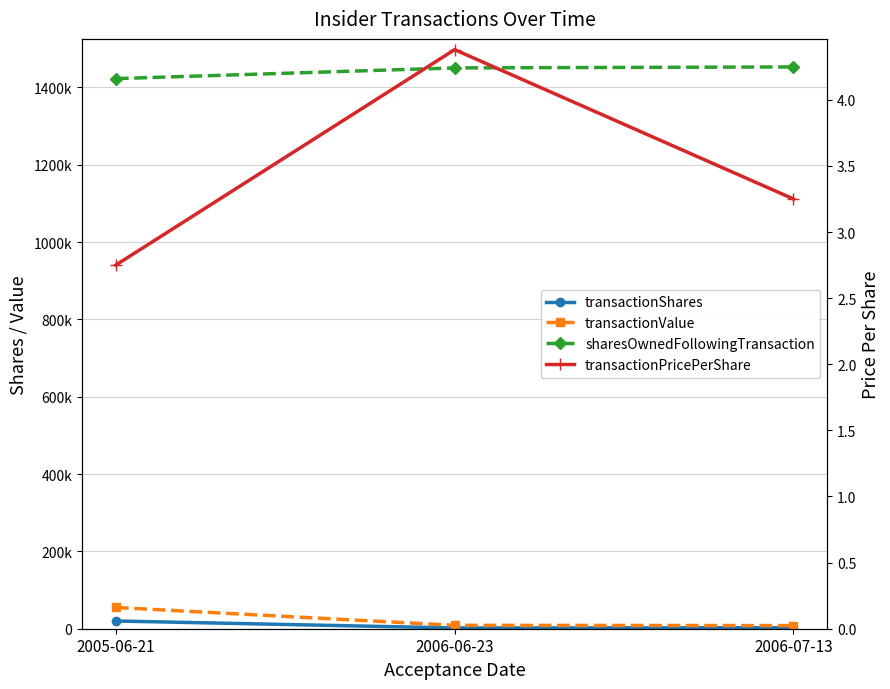

The transactionValue series shows 8125.0 at 2006-07-13. True or false?

True